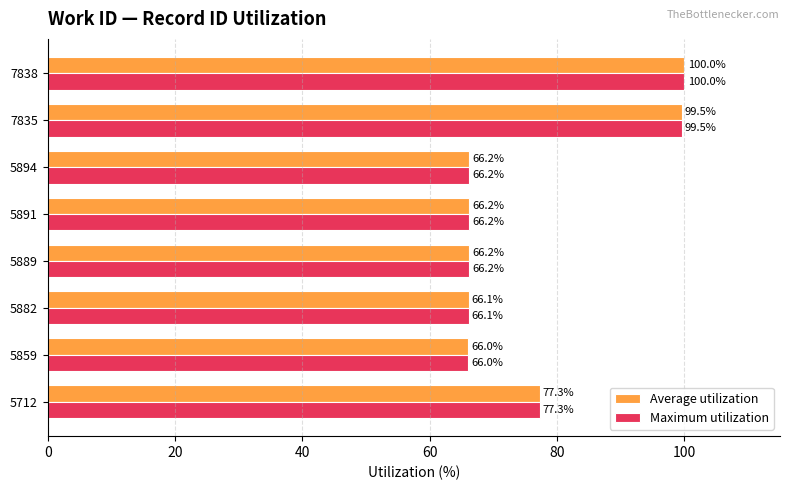

What is the average value of the Average utilization series?

75.9